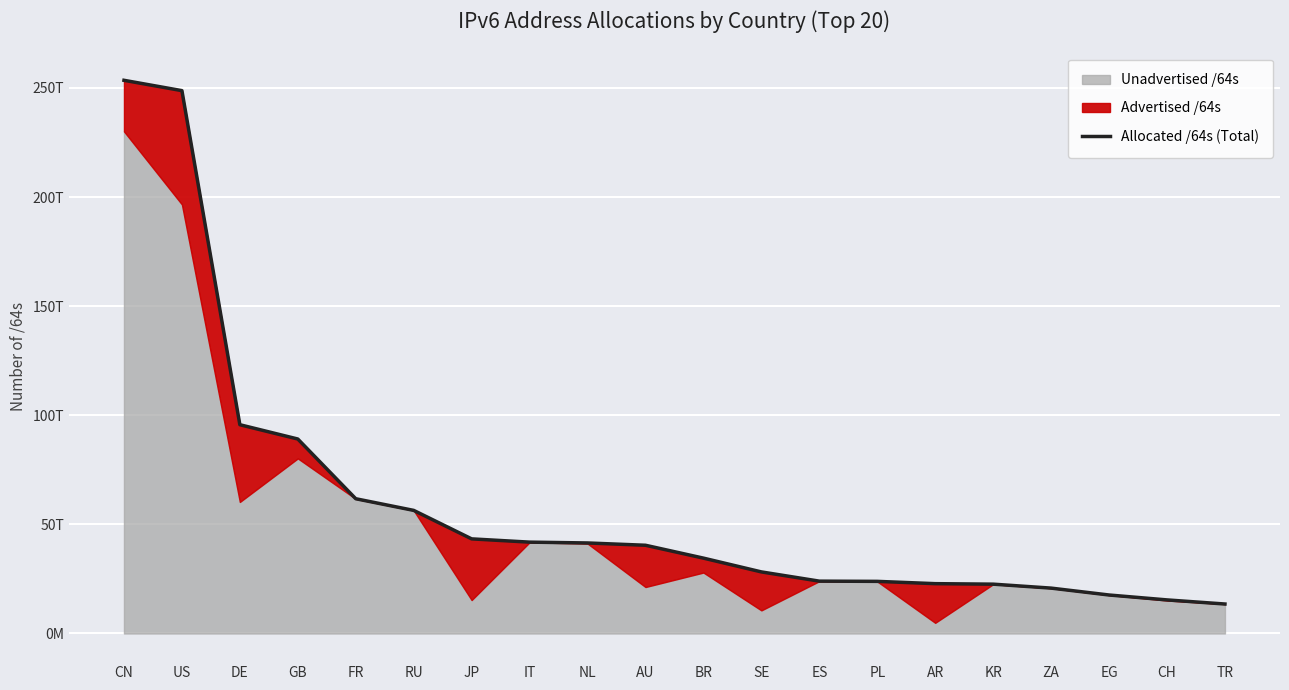

Between BR and KR, which is larger?

BR